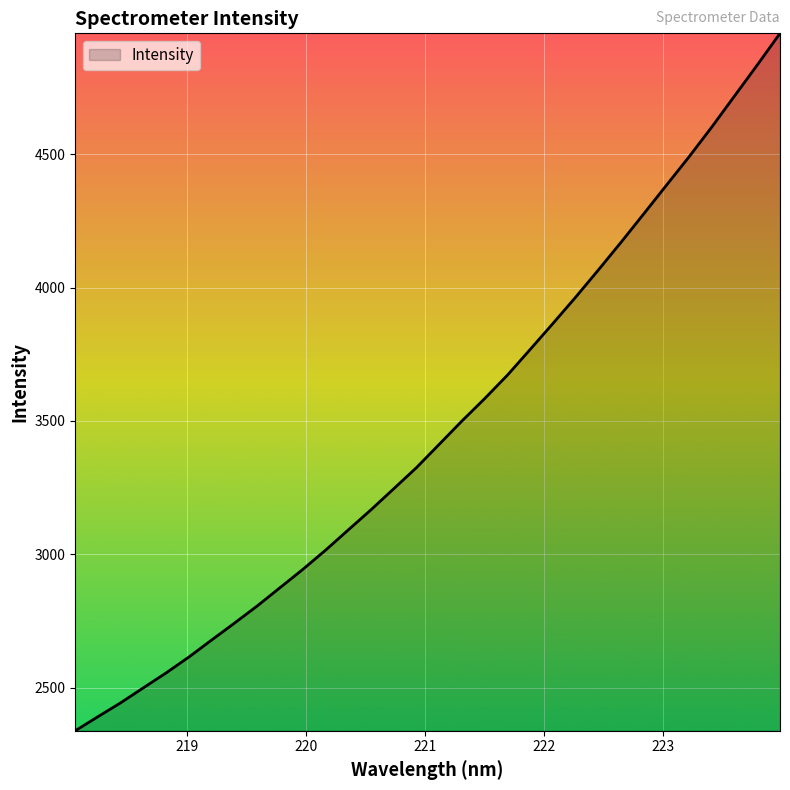

What is the smallest value displayed?

2337.9